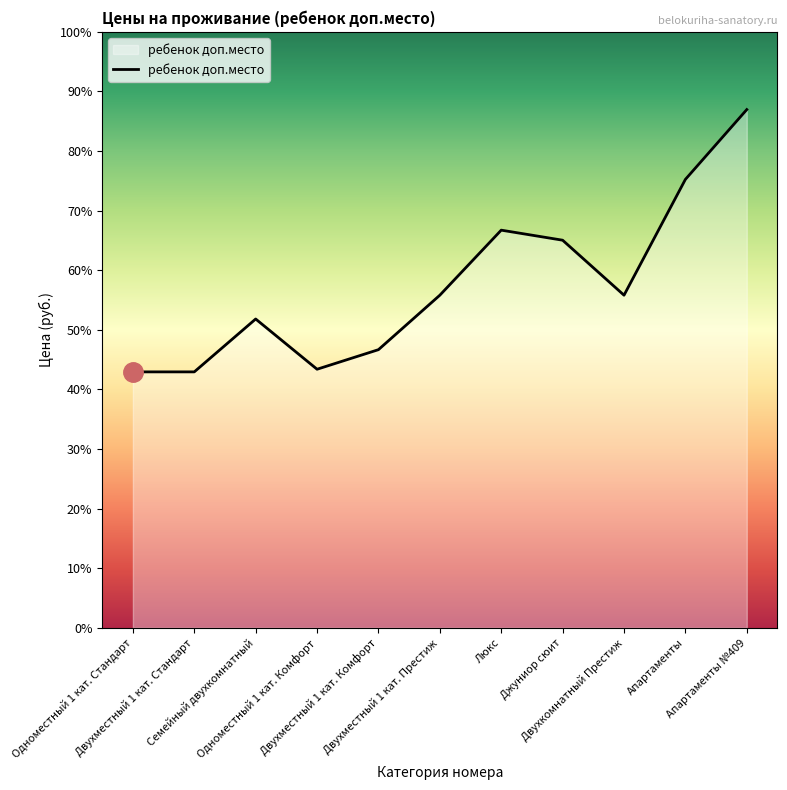

What is the change in value from Семейный двухкомнатный to Джуниор сюит?

+1490